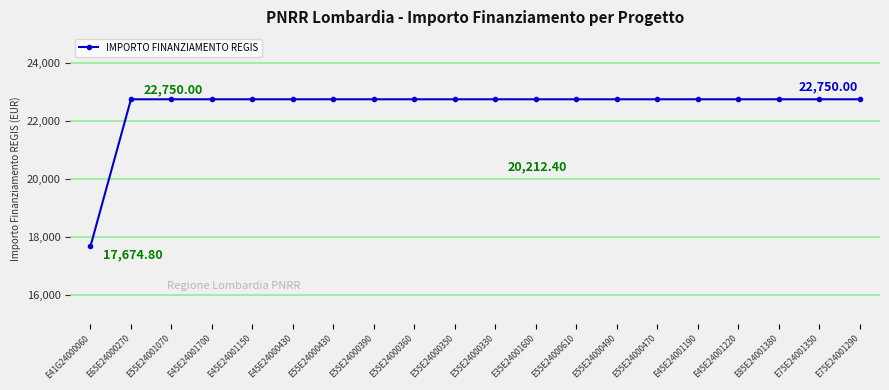

Between E41G24000060 and E55E24000330, which is larger?

E55E24000330